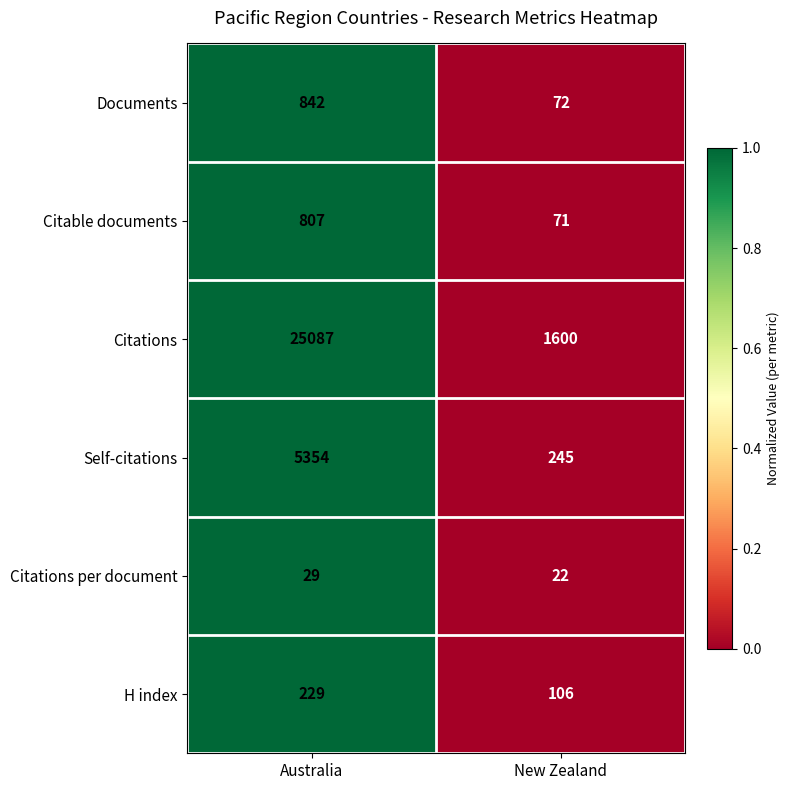

At which category does the chart reach its minimum across all series?

New Zealand